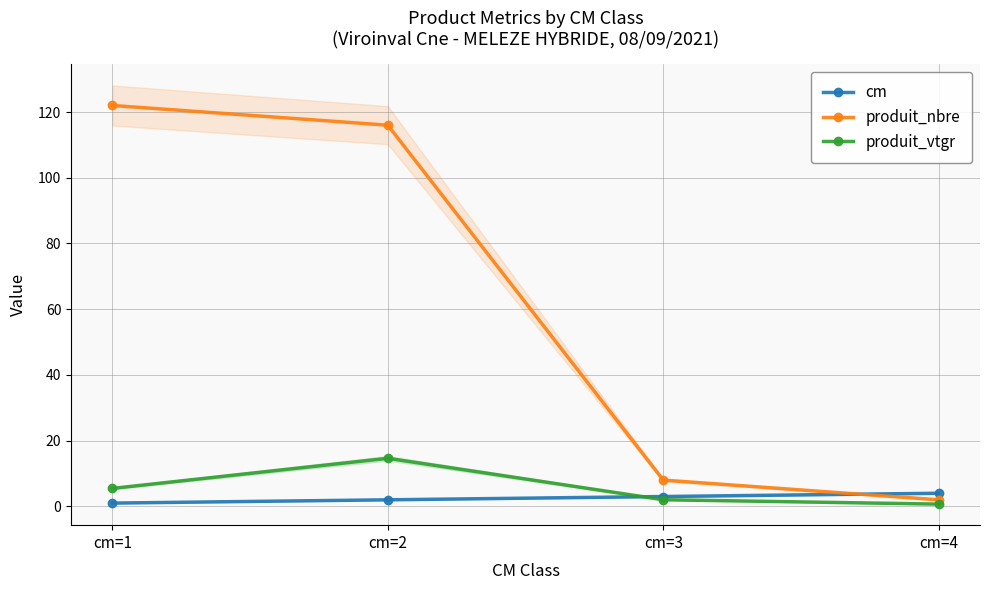

At which label does produit_nbre reach its peak?

cm=1